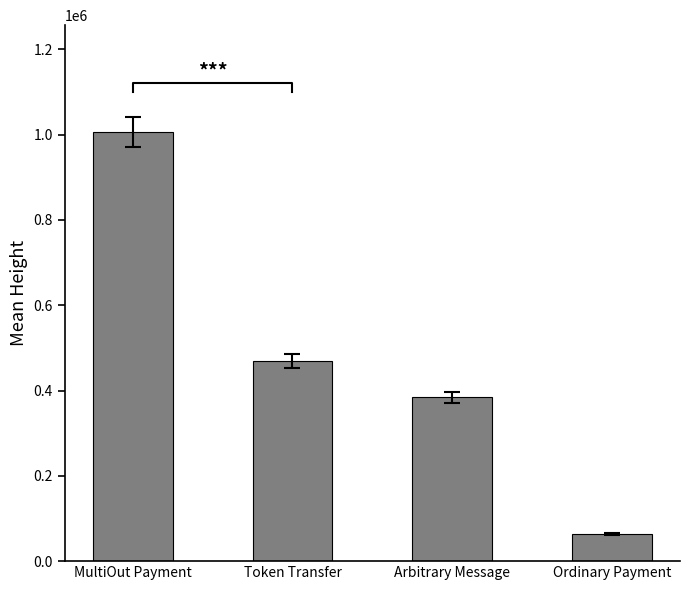

Reading right to left, what are all the values shown in this chart?

Ordinary Payment=62941.0	Arbitrary Message=383852.0	Token Transfer=468465.8	MultiOut Payment=1005560.0